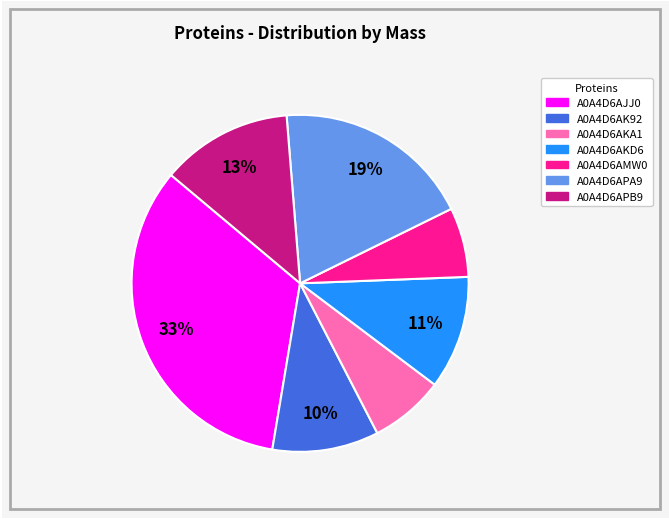

To the nearest percent, what percentage of the pie is A0A4D6APA9?

19%